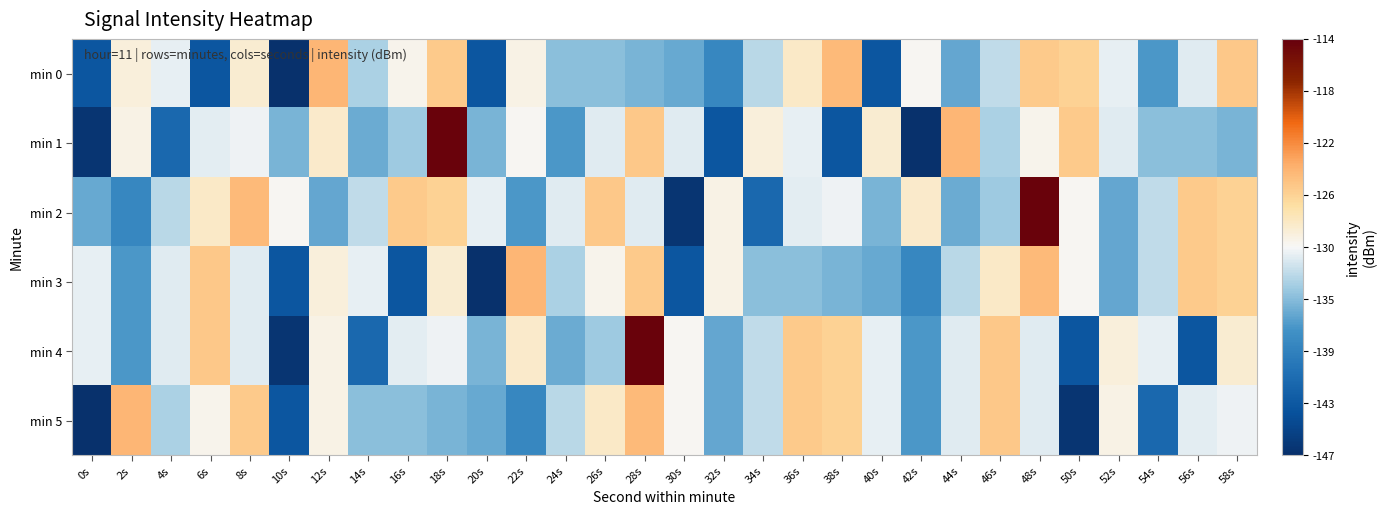

At which category is the sum across all series the highest?

28s